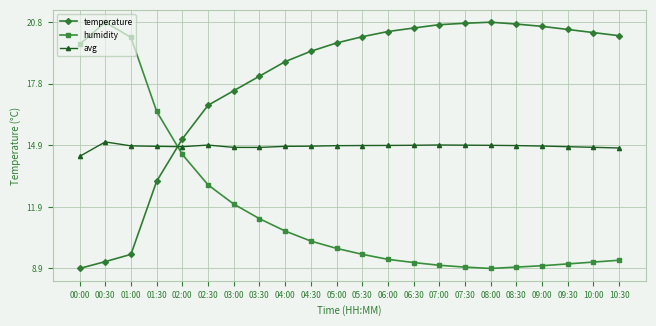

Is the value of humidity at 04:00 greater than the value of temperature at 08:30?

No